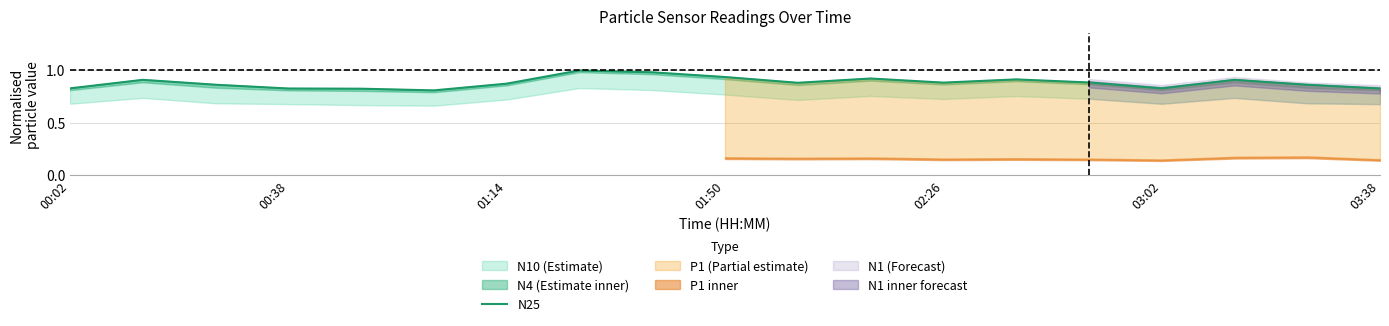

Between 11 and 18, which is larger?

11